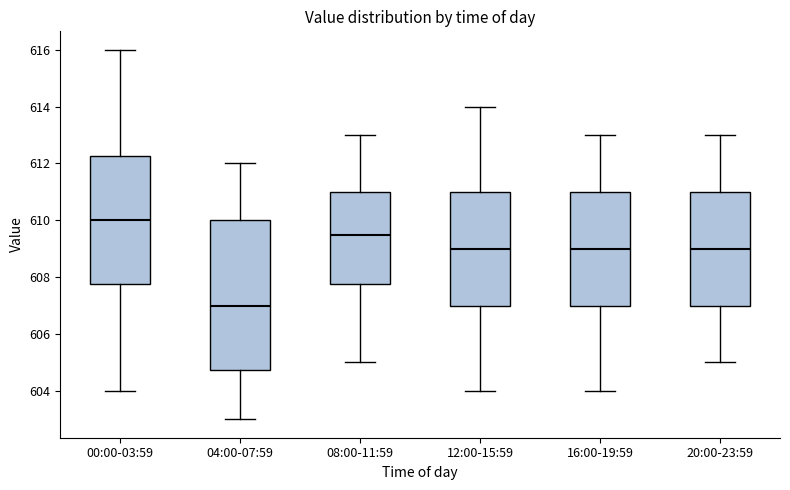

Comparing the boxes themselves (not the whiskers), which one is the tallest?

04:00-07:59